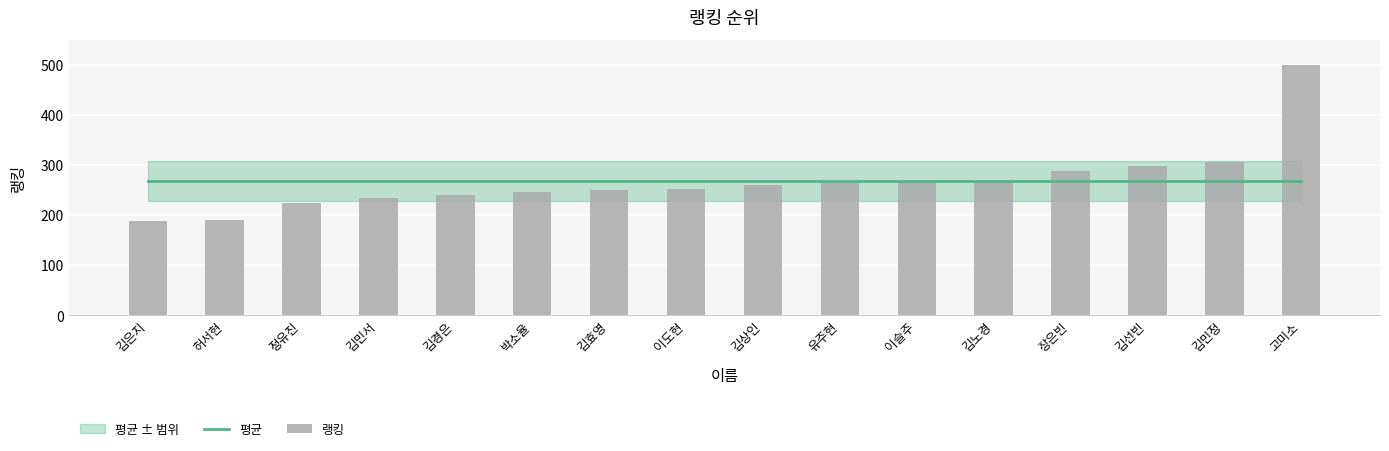

At which category is the sum across all series the highest?

고미소